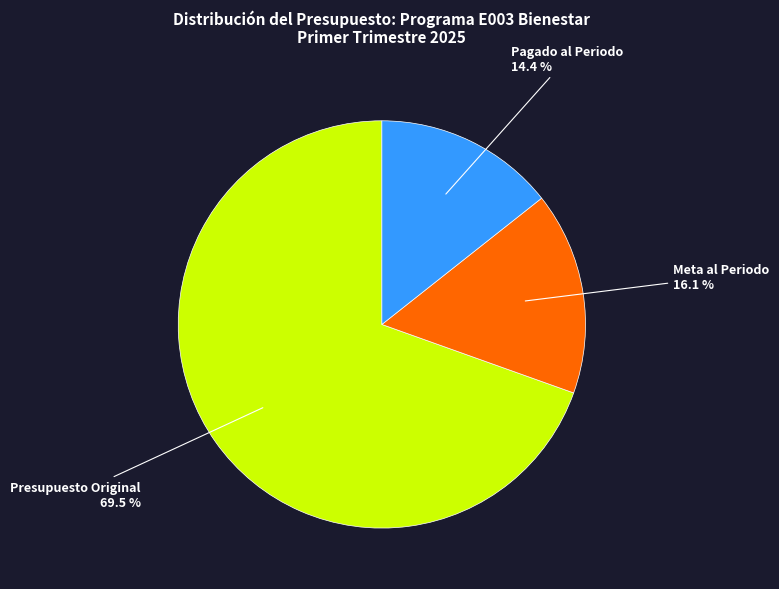

Is there a majority slice in this chart?

Yes